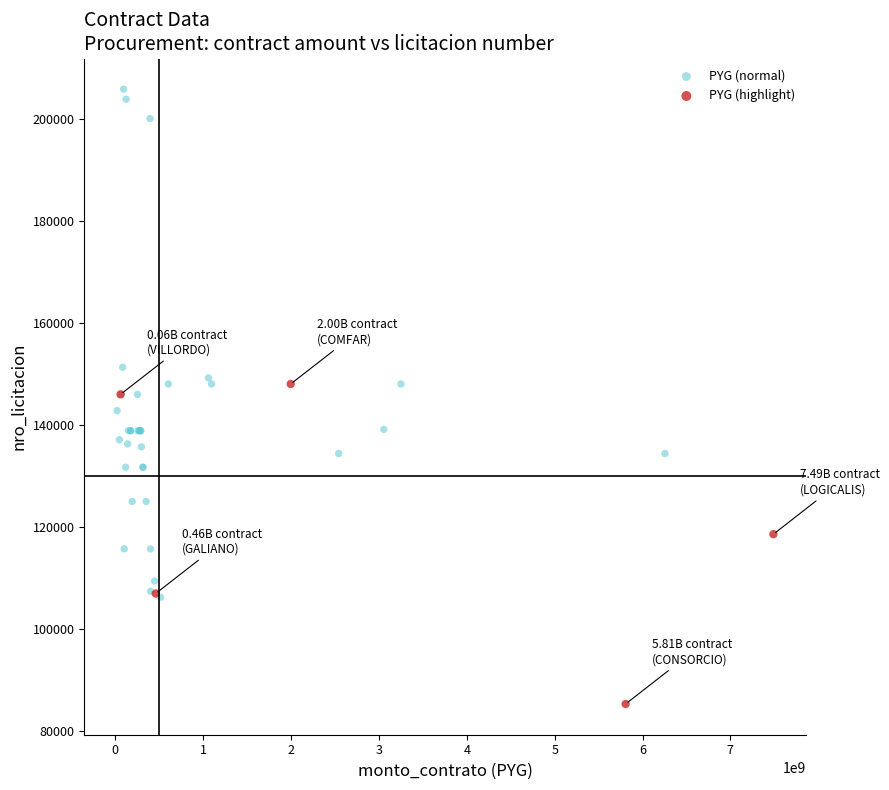

Which series contains the lowest Y value?

PYG (highlight)